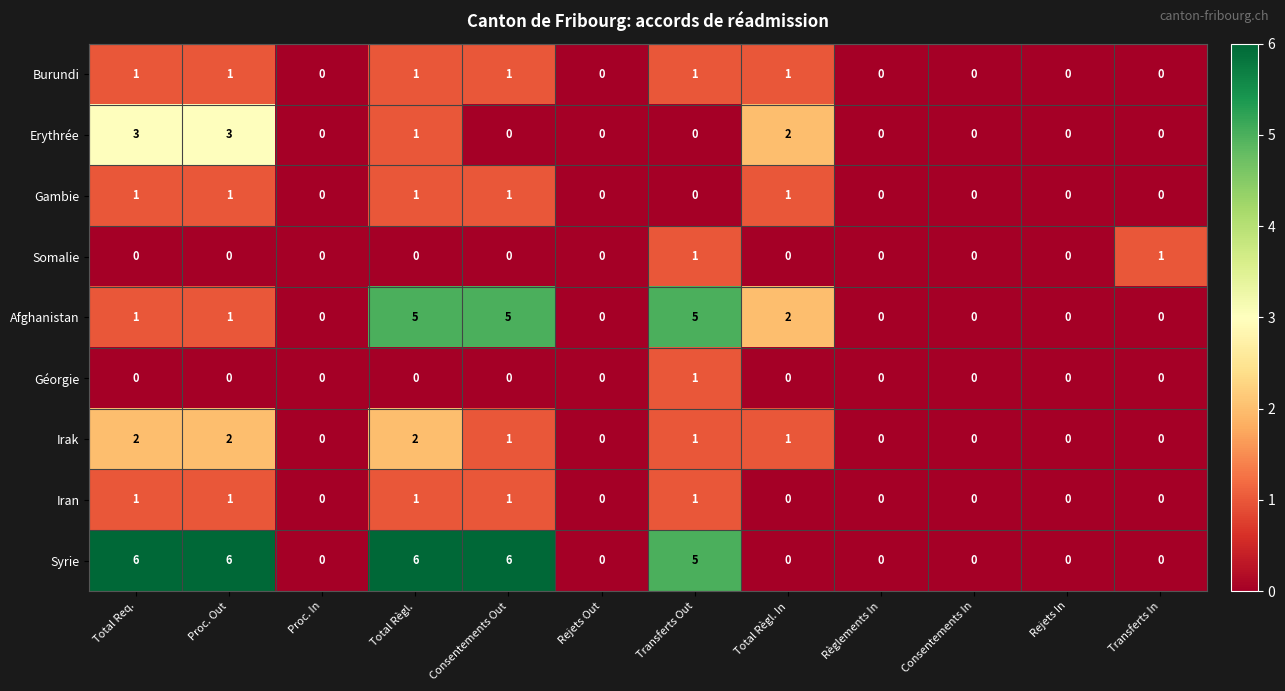

The Gambie series shows -1 at Transferts In. True or false?

False